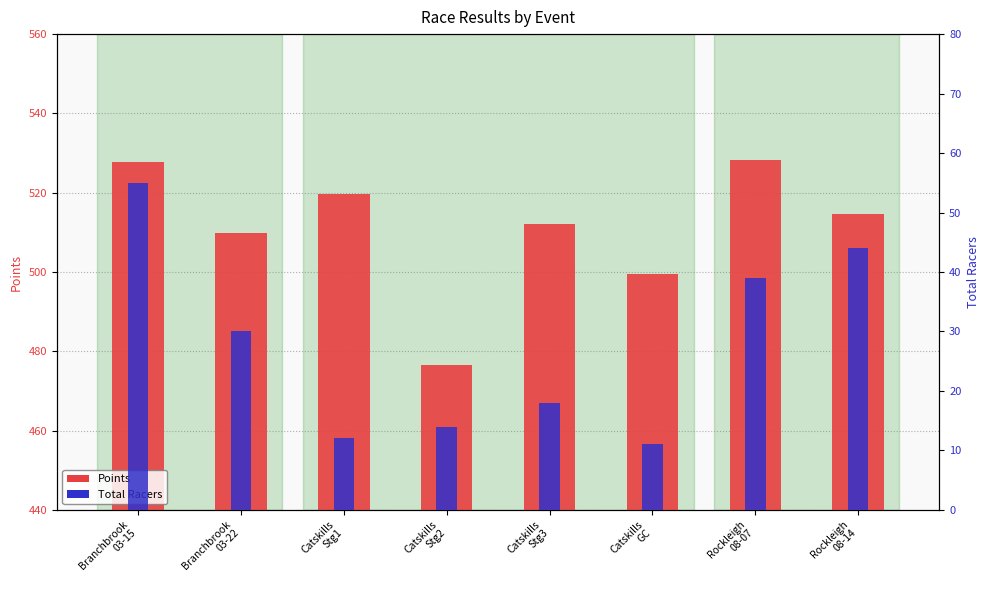

What is the difference between the maximum and minimum values in the Points series?

51.8